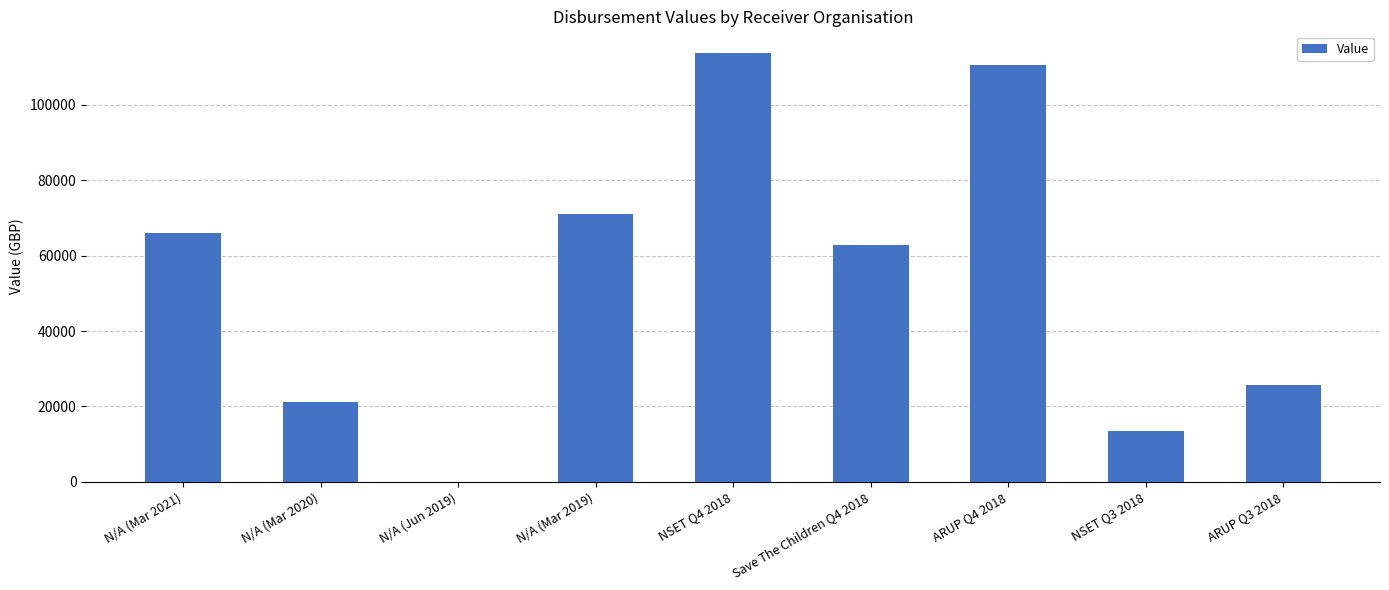

At which label is the value closest to 56912?

Save The Children Q4 2018